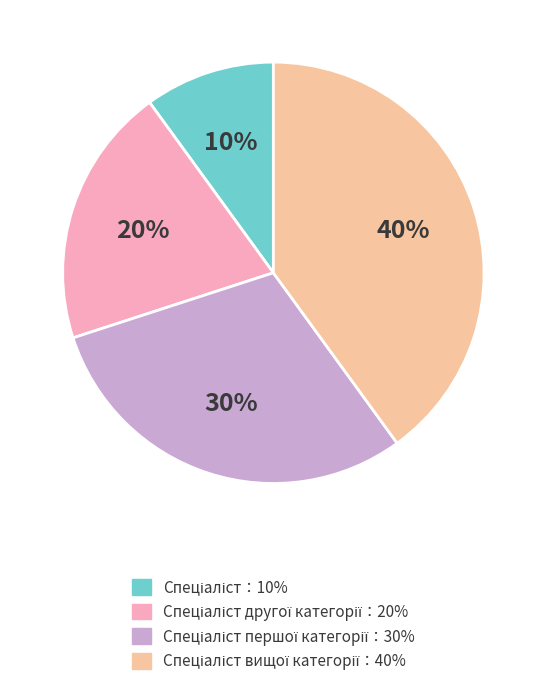

Is there a majority slice in this chart?

No